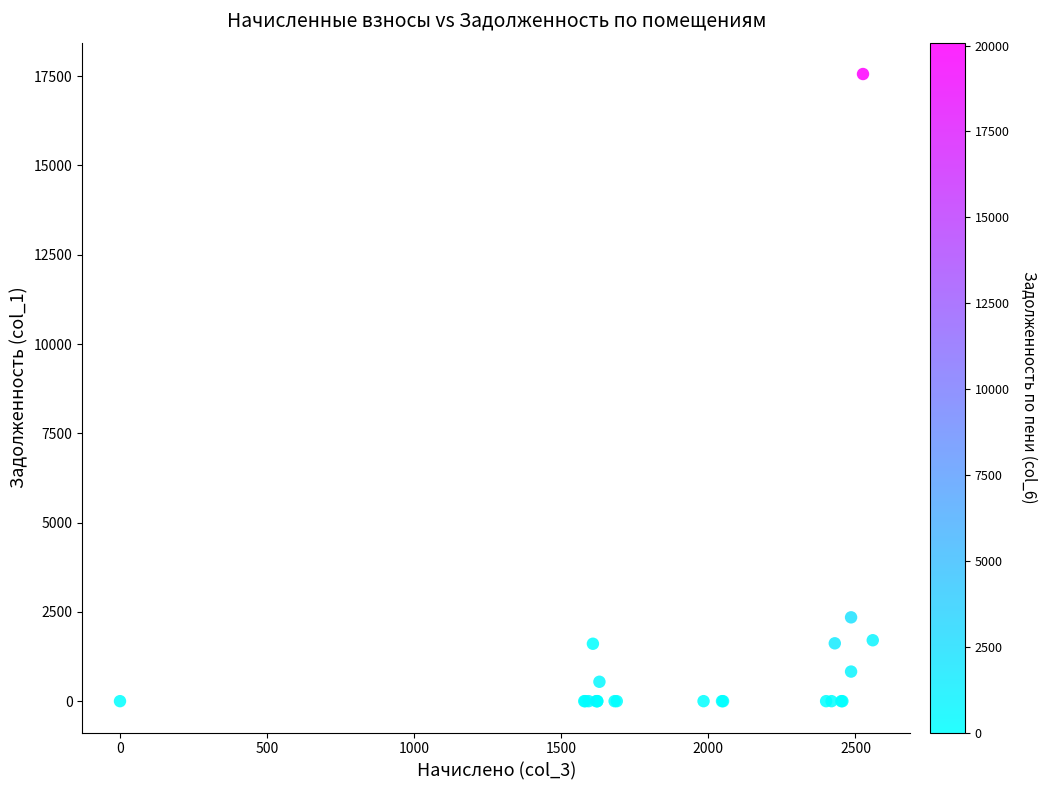

What Y value in the scatter plot is closest to 8779?

2347.1